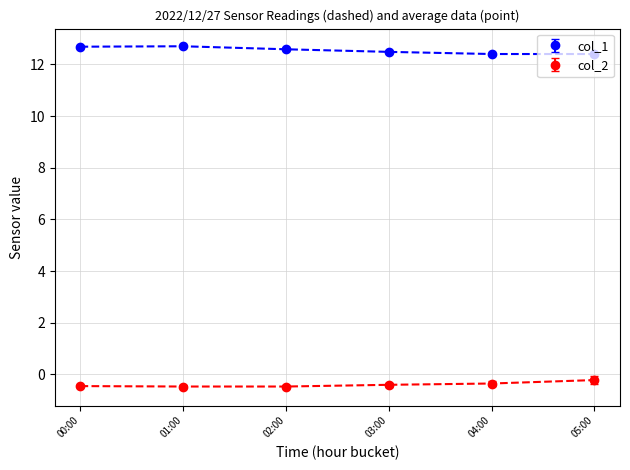

Rank the series at 01:00 from lowest to highest value.

col_2, col_1